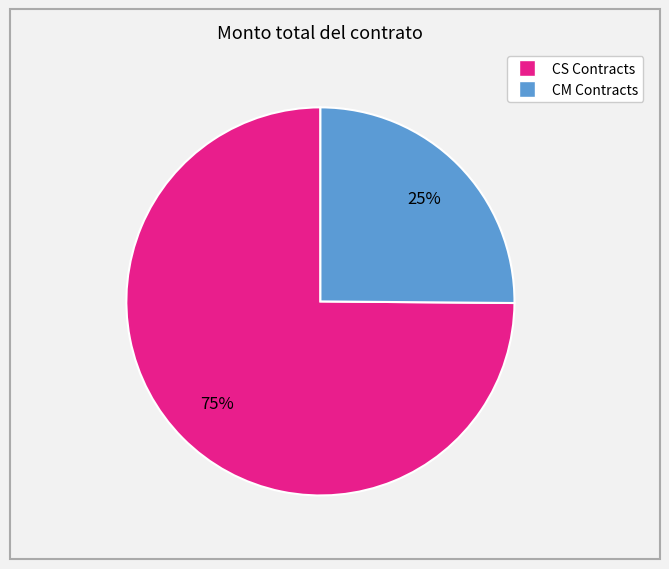

To the nearest percent, what is the difference between the largest and smallest slice percentages?

50%